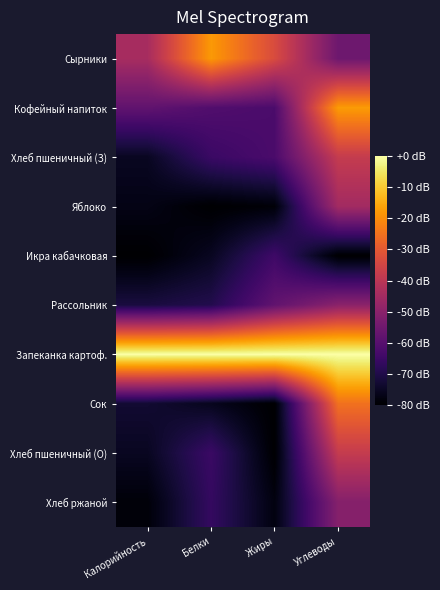

At which category does the chart reach its minimum across all series?

Белки